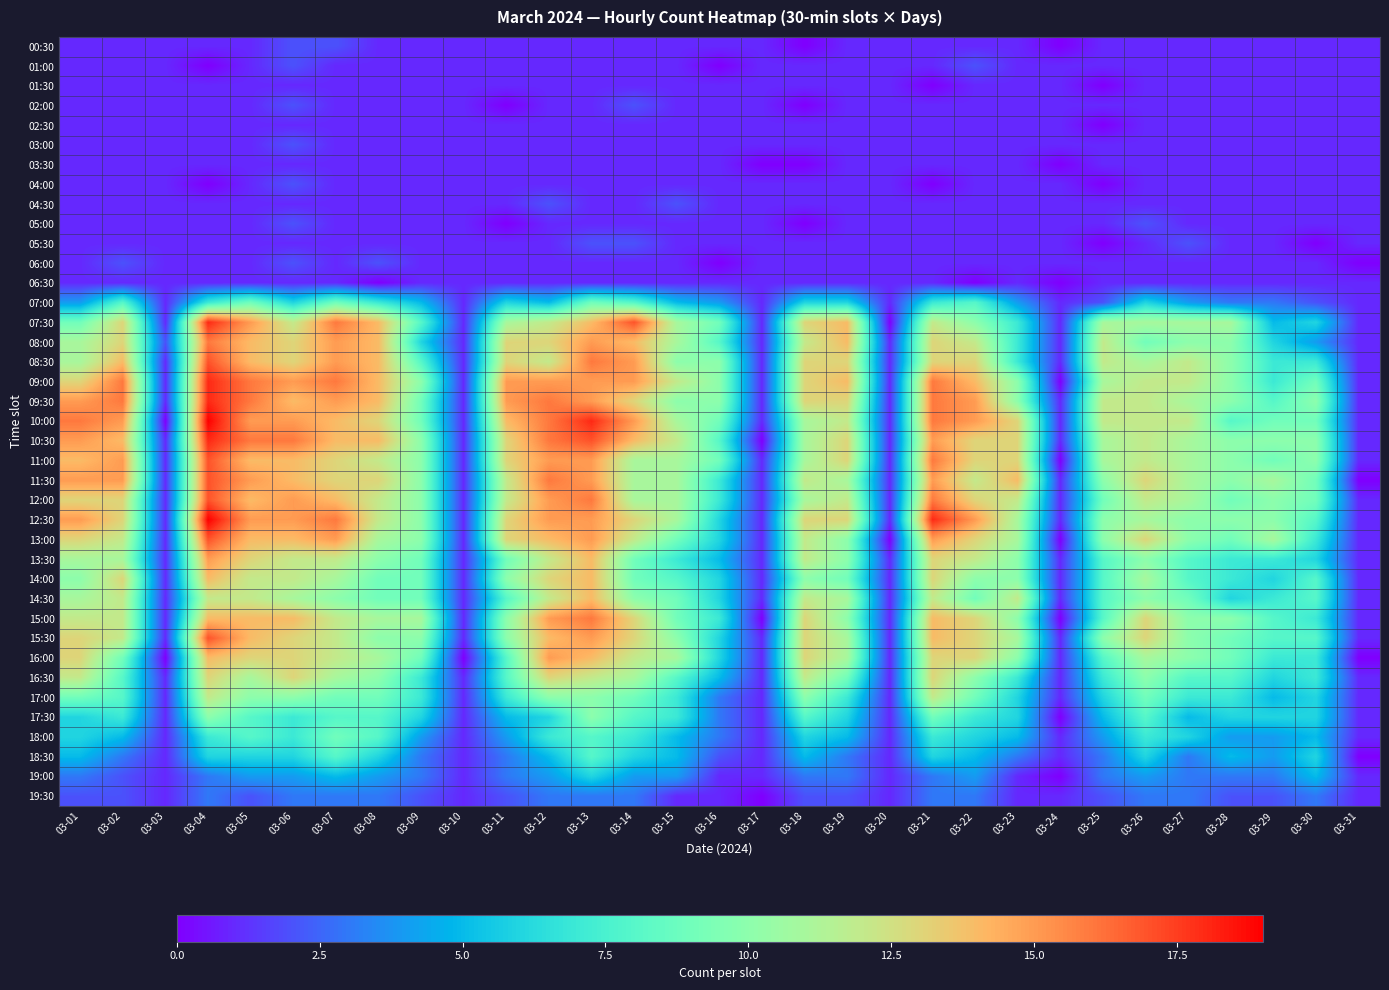

Reading left to right, transcribe all the data shown in this chart.

00:30: 03-01=1	03-02=1	03-03=1	03-04=1	03-05=1	03-06=2	03-07=2	03-08=1	03-09=1	03-10=1	03-11=1	03-12=1	03-13=1	03-14=1	03-15=1	03-16=1	03-17=1	03-18=0	03-19=1	03-20=1	03-21=1	03-22=1	03-23=1	03-24=0	03-25=1	03-26=1	03-27=1	03-28=1	03-29=1	03-30=1	03-31=1
01:00: 03-01=1	03-02=1	03-03=1	03-04=0	03-05=1	03-06=2	03-07=1	03-08=1	03-09=1	03-10=1	03-11=1	03-12=1	03-13=1	03-14=1	03-15=1	03-16=0	03-17=1	03-18=1	03-19=1	03-20=1	03-21=1	03-22=2	03-23=1	03-24=1	03-25=1	03-26=1	03-27=1	03-28=1	03-29=1	03-30=1	03-31=1
01:30: 03-01=1	03-02=1	03-03=1	03-04=1	03-05=1	03-06=1	03-07=1	03-08=1	03-09=1	03-10=1	03-11=1	03-12=1	03-13=1	03-14=1	03-15=1	03-16=1	03-17=1	03-18=1	03-19=1	03-20=1	03-21=0	03-22=1	03-23=1	03-24=1	03-25=0	03-26=1	03-27=1	03-28=1	03-29=1	03-30=1	03-31=1
02:00: 03-01=1	03-02=1	03-03=1	03-04=1	03-05=1	03-06=2	03-07=1	03-08=1	03-09=1	03-10=1	03-11=0	03-12=1	03-13=1	03-14=2	03-15=1	03-16=1	03-17=1	03-18=0	03-19=1	03-20=1	03-21=1	03-22=1	03-23=1	03-24=1	03-25=1	03-26=1	03-27=1	03-28=1	03-29=1	03-30=1	03-31=1
02:30: 03-01=1	03-02=1	03-03=1	03-04=1	03-05=1	03-06=1	03-07=1	03-08=1	03-09=1	03-10=1	03-11=1	03-12=1	03-13=1	03-14=1	03-15=1	03-16=1	03-17=1	03-18=1	03-19=1	03-20=1	03-21=1	03-22=1	03-23=1	03-24=1	03-25=0	03-26=1	03-27=1	03-28=1	03-29=1	03-30=1	03-31=1
03:00: 03-01=1	03-02=1	03-03=1	03-04=1	03-05=1	03-06=2	03-07=1	03-08=1	03-09=1	03-10=1	03-11=1	03-12=1	03-13=1	03-14=1	03-15=1	03-16=1	03-17=1	03-18=1	03-19=1	03-20=1	03-21=1	03-22=1	03-23=1	03-24=1	03-25=1	03-26=1	03-27=1	03-28=1	03-29=1	03-30=1	03-31=1
03:30: 03-01=1	03-02=1	03-03=1	03-04=1	03-05=1	03-06=1	03-07=1	03-08=1	03-09=1	03-10=1	03-11=1	03-12=1	03-13=1	03-14=1	03-15=1	03-16=1	03-17=0	03-18=0	03-19=1	03-20=1	03-21=1	03-22=1	03-23=1	03-24=0	03-25=1	03-26=1	03-27=1	03-28=1	03-29=1	03-30=1	03-31=1
04:00: 03-01=1	03-02=1	03-03=1	03-04=0	03-05=1	03-06=2	03-07=1	03-08=1	03-09=1	03-10=1	03-11=1	03-12=1	03-13=1	03-14=1	03-15=1	03-16=1	03-17=1	03-18=1	03-19=1	03-20=1	03-21=0	03-22=1	03-23=1	03-24=1	03-25=0	03-26=1	03-27=1	03-28=1	03-29=1	03-30=1	03-31=1
04:30: 03-01=1	03-02=1	03-03=1	03-04=1	03-05=1	03-06=1	03-07=1	03-08=1	03-09=1	03-10=1	03-11=1	03-12=2	03-13=1	03-14=1	03-15=2	03-16=1	03-17=1	03-18=1	03-19=1	03-20=1	03-21=1	03-22=1	03-23=1	03-24=1	03-25=1	03-26=1	03-27=1	03-28=1	03-29=1	03-30=1	03-31=1
05:00: 03-01=1	03-02=1	03-03=1	03-04=1	03-05=1	03-06=2	03-07=1	03-08=1	03-09=1	03-10=1	03-11=0	03-12=1	03-13=1	03-14=1	03-15=1	03-16=1	03-17=1	03-18=0	03-19=1	03-20=1	03-21=1	03-22=1	03-23=1	03-24=1	03-25=1	03-26=2	03-27=1	03-28=1	03-29=1	03-30=1	03-31=1
05:30: 03-01=1	03-02=1	03-03=1	03-04=1	03-05=1	03-06=1	03-07=1	03-08=1	03-09=1	03-10=1	03-11=1	03-12=1	03-13=2	03-14=2	03-15=1	03-16=1	03-17=1	03-18=1	03-19=1	03-20=1	03-21=1	03-22=1	03-23=1	03-24=1	03-25=0	03-26=1	03-27=2	03-28=1	03-29=1	03-30=0	03-31=1
06:00: 03-01=1	03-02=2	03-03=1	03-04=1	03-05=1	03-06=2	03-07=1	03-08=2	03-09=1	03-10=1	03-11=1	03-12=1	03-13=1	03-14=1	03-15=1	03-16=0	03-17=1	03-18=1	03-19=1	03-20=1	03-21=1	03-22=1	03-23=1	03-24=1	03-25=1	03-26=1	03-27=1	03-28=1	03-29=1	03-30=1	03-31=0
06:30: 03-01=1	03-02=1	03-03=1	03-04=1	03-05=1	03-06=1	03-07=1	03-08=0	03-09=1	03-10=1	03-11=1	03-12=1	03-13=1	03-14=1	03-15=1	03-16=1	03-17=1	03-18=1	03-19=1	03-20=1	03-21=1	03-22=0	03-23=1	03-24=0	03-25=1	03-26=1	03-27=1	03-28=1	03-29=1	03-30=1	03-31=1
07:00: 03-01=4	03-02=8	03-03=1	03-04=7	03-05=9	03-06=6	03-07=9	03-08=7	03-09=5	03-10=1	03-11=6	03-12=5	03-13=9	03-14=8	03-15=5	03-16=4	03-17=1	03-18=6	03-19=6	03-20=1	03-21=7	03-22=8	03-23=4	03-24=1	03-25=2	03-26=6	03-27=4	03-28=3	03-29=3	03-30=2	03-31=1
07:30: 03-01=9	03-02=13	03-03=1	03-04=18	03-05=15	03-06=12	03-07=16	03-08=14	03-09=8	03-10=1	03-11=11	03-12=12	03-13=14	03-14=17	03-15=11	03-16=9	03-17=1	03-18=13	03-19=14	03-20=0	03-21=12	03-22=10	03-23=7	03-24=1	03-25=11	03-26=11	03-27=11	03-28=11	03-29=5	03-30=6	03-31=1
08:00: 03-01=11	03-02=13	03-03=2	03-04=16	03-05=14	03-06=13	03-07=15	03-08=14	03-09=6	03-10=1	03-11=13	03-12=13	03-13=15	03-14=14	03-15=11	03-16=8	03-17=1	03-18=12	03-19=14	03-20=1	03-21=13	03-22=12	03-23=7	03-24=1	03-25=12	03-26=9	03-27=10	03-28=10	03-29=6	03-30=4	03-31=1
08:30: 03-01=11	03-02=14	03-03=1	03-04=17	03-05=14	03-06=13	03-07=15	03-08=14	03-09=8	03-10=1	03-11=13	03-12=12	03-13=16	03-14=15	03-15=10	03-16=10	03-17=1	03-18=13	03-19=13	03-20=1	03-21=13	03-22=13	03-23=7	03-24=1	03-25=12	03-26=11	03-27=12	03-28=10	03-29=7	03-30=7	03-31=1
09:00: 03-01=13	03-02=16	03-03=1	03-04=18	03-05=16	03-06=15	03-07=16	03-08=14	03-09=10	03-10=1	03-11=15	03-12=15	03-13=15	03-14=15	03-15=12	03-16=10	03-17=1	03-18=13	03-19=14	03-20=1	03-21=16	03-22=14	03-23=10	03-24=0	03-25=11	03-26=12	03-27=12	03-28=10	03-29=7	03-30=9	03-31=1
09:30: 03-01=15	03-02=16	03-03=1	03-04=18	03-05=16	03-06=14	03-07=15	03-08=14	03-09=9	03-10=1	03-11=15	03-12=16	03-13=15	03-14=13	03-15=10	03-16=10	03-17=1	03-18=13	03-19=13	03-20=1	03-21=16	03-22=15	03-23=10	03-24=1	03-25=12	03-26=12	03-27=11	03-28=10	03-29=8	03-30=10	03-31=1
10:00: 03-01=16	03-02=15	03-03=0	03-04=19	03-05=15	03-06=15	03-07=14	03-08=13	03-09=9	03-10=1	03-11=14	03-12=16	03-13=18	03-14=15	03-15=11	03-16=9	03-17=1	03-18=11	03-19=12	03-20=1	03-21=16	03-22=15	03-23=13	03-24=1	03-25=12	03-26=12	03-27=12	03-28=8	03-29=9	03-30=9	03-31=1
10:30: 03-01=15	03-02=14	03-03=1	03-04=18	03-05=16	03-06=16	03-07=14	03-08=14	03-09=10	03-10=1	03-11=13	03-12=16	03-13=17	03-14=14	03-15=12	03-16=8	03-17=0	03-18=11	03-19=13	03-20=1	03-21=15	03-22=13	03-23=13	03-24=1	03-25=11	03-26=12	03-27=11	03-28=10	03-29=10	03-30=10	03-31=1
11:00: 03-01=14	03-02=15	03-03=1	03-04=17	03-05=14	03-06=14	03-07=13	03-08=12	03-09=10	03-10=1	03-11=13	03-12=15	03-13=15	03-14=11	03-15=11	03-16=9	03-17=1	03-18=11	03-19=13	03-20=1	03-21=16	03-22=13	03-23=13	03-24=0	03-25=11	03-26=12	03-27=11	03-28=10	03-29=9	03-30=10	03-31=1
11:30: 03-01=15	03-02=15	03-03=1	03-04=17	03-05=15	03-06=14	03-07=13	03-08=13	03-09=10	03-10=1	03-11=12	03-12=16	03-13=15	03-14=11	03-15=11	03-16=7	03-17=1	03-18=12	03-19=11	03-20=1	03-21=15	03-22=12	03-23=14	03-24=1	03-25=10	03-26=13	03-27=11	03-28=10	03-29=11	03-30=9	03-31=0
12:00: 03-01=13	03-02=13	03-03=1	03-04=17	03-05=14	03-06=15	03-07=14	03-08=12	03-09=10	03-10=1	03-11=12	03-12=15	03-13=16	03-14=11	03-15=11	03-16=7	03-17=1	03-18=11	03-19=12	03-20=1	03-21=16	03-22=13	03-23=12	03-24=1	03-25=9	03-26=12	03-27=11	03-28=9	03-29=10	03-30=9	03-31=1
12:30: 03-01=15	03-02=13	03-03=1	03-04=19	03-05=15	03-06=15	03-07=16	03-08=12	03-09=10	03-10=1	03-11=13	03-12=15	03-13=15	03-14=13	03-15=11	03-16=6	03-17=1	03-18=13	03-19=13	03-20=1	03-21=18	03-22=15	03-23=11	03-24=1	03-25=10	03-26=11	03-27=10	03-28=10	03-29=10	03-30=8	03-31=1
13:00: 03-01=13	03-02=12	03-03=1	03-04=17	03-05=14	03-06=14	03-07=15	03-08=11	03-09=10	03-10=1	03-11=13	03-12=14	03-13=15	03-14=12	03-15=9	03-16=6	03-17=1	03-18=12	03-19=10	03-20=0	03-21=15	03-22=13	03-23=11	03-24=0	03-25=10	03-26=13	03-27=10	03-28=9	03-29=11	03-30=7	03-31=1
13:30: 03-01=11	03-02=11	03-03=1	03-04=15	03-05=13	03-06=12	03-07=12	03-08=10	03-09=9	03-10=1	03-11=9	03-12=12	03-13=14	03-14=9	03-15=7	03-16=5	03-17=1	03-18=12	03-19=10	03-20=1	03-21=13	03-22=12	03-23=10	03-24=1	03-25=8	03-26=10	03-27=8	03-28=7	03-29=7	03-30=6	03-31=1
14:00: 03-01=10	03-02=13	03-03=1	03-04=14	03-05=12	03-06=12	03-07=11	03-08=9	03-09=9	03-10=1	03-11=10	03-12=13	03-13=14	03-14=9	03-15=8	03-16=6	03-17=1	03-18=10	03-19=9	03-20=1	03-21=13	03-22=10	03-23=10	03-24=1	03-25=8	03-26=11	03-27=8	03-28=7	03-29=6	03-30=8	03-31=1
14:30: 03-01=11	03-02=12	03-03=1	03-04=12	03-05=12	03-06=11	03-07=10	03-08=9	03-09=9	03-10=1	03-11=8	03-12=12	03-13=14	03-14=10	03-15=9	03-16=6	03-17=1	03-18=12	03-19=11	03-20=1	03-21=12	03-22=9	03-23=12	03-24=1	03-25=8	03-26=10	03-27=9	03-28=6	03-29=7	03-30=8	03-31=1
15:00: 03-01=12	03-02=12	03-03=1	03-04=14	03-05=14	03-06=14	03-07=12	03-08=11	03-09=11	03-10=1	03-11=10	03-12=15	03-13=16	03-14=13	03-15=9	03-16=7	03-17=0	03-18=13	03-19=10	03-20=1	03-21=14	03-22=13	03-23=10	03-24=0	03-25=8	03-26=13	03-27=10	03-28=10	03-29=8	03-30=7	03-31=1
15:30: 03-01=13	03-02=12	03-03=1	03-04=17	03-05=14	03-06=13	03-07=12	03-08=10	03-09=10	03-10=1	03-11=10	03-12=14	03-13=15	03-14=13	03-15=10	03-16=6	03-17=1	03-18=13	03-19=11	03-20=1	03-21=14	03-22=13	03-23=11	03-24=1	03-25=10	03-26=13	03-27=10	03-28=9	03-29=8	03-30=8	03-31=1
16:00: 03-01=13	03-02=9	03-03=0	03-04=14	03-05=13	03-06=13	03-07=12	03-08=11	03-09=9	03-10=0	03-11=8	03-12=15	03-13=14	03-14=12	03-15=11	03-16=6	03-17=1	03-18=13	03-19=11	03-20=1	03-21=13	03-22=13	03-23=10	03-24=1	03-25=8	03-26=11	03-27=10	03-28=9	03-29=7	03-30=7	03-31=0
16:30: 03-01=12	03-02=8	03-03=1	03-04=13	03-05=11	03-06=13	03-07=11	03-08=10	03-09=7	03-10=1	03-11=8	03-12=13	03-13=12	03-14=11	03-15=8	03-16=5	03-17=1	03-18=12	03-19=9	03-20=1	03-21=13	03-22=10	03-23=7	03-24=1	03-25=7	03-26=10	03-27=8	03-28=8	03-29=6	03-30=7	03-31=1
17:00: 03-01=9	03-02=8	03-03=1	03-04=12	03-05=10	03-06=10	03-07=9	03-08=9	03-09=7	03-10=1	03-11=7	03-12=10	03-13=10	03-14=9	03-15=7	03-16=3	03-17=1	03-18=10	03-19=7	03-20=1	03-21=12	03-22=9	03-23=6	03-24=1	03-25=6	03-26=9	03-27=7	03-28=7	03-29=5	03-30=6	03-31=1
17:30: 03-01=6	03-02=7	03-03=1	03-04=10	03-05=8	03-06=7	03-07=8	03-08=8	03-09=6	03-10=1	03-11=5	03-12=6	03-13=10	03-14=8	03-15=7	03-16=3	03-17=1	03-18=8	03-19=6	03-20=1	03-21=9	03-22=7	03-23=6	03-24=0	03-25=5	03-26=8	03-27=5	03-28=6	03-29=6	03-30=6	03-31=1
18:00: 03-01=6	03-02=5	03-03=1	03-04=7	03-05=8	03-06=7	03-07=9	03-08=8	03-09=4	03-10=1	03-11=4	03-12=7	03-13=8	03-14=7	03-15=5	03-16=3	03-17=1	03-18=6	03-19=5	03-20=1	03-21=7	03-22=6	03-23=5	03-24=1	03-25=4	03-26=7	03-27=6	03-28=4	03-29=4	03-30=5	03-31=1
18:30: 03-01=5	03-02=3	03-03=1	03-04=6	03-05=6	03-06=6	03-07=8	03-08=6	03-09=3	03-10=1	03-11=3	03-12=5	03-13=8	03-14=6	03-15=5	03-16=2	03-17=1	03-18=5	03-19=3	03-20=1	03-21=6	03-22=5	03-23=3	03-24=1	03-25=3	03-26=6	03-27=3	03-28=5	03-29=4	03-30=6	03-31=0
19:00: 03-01=3	03-02=2	03-03=1	03-04=3	03-05=4	03-06=4	03-07=5	03-08=4	03-09=3	03-10=1	03-11=3	03-12=4	03-13=6	03-14=4	03-15=4	03-16=1	03-17=1	03-18=3	03-19=3	03-20=1	03-21=3	03-22=4	03-23=1	03-24=0	03-25=3	03-26=4	03-27=3	03-28=3	03-29=3	03-30=5	03-31=1
19:30: 03-01=2	03-02=2	03-03=1	03-04=3	03-05=2	03-06=3	03-07=3	03-08=3	03-09=2	03-10=1	03-11=2	03-12=3	03-13=3	03-14=3	03-15=1	03-16=1	03-17=0	03-18=2	03-19=2	03-20=1	03-21=3	03-22=3	03-23=1	03-24=1	03-25=2	03-26=3	03-27=3	03-28=2	03-29=2	03-30=3	03-31=1